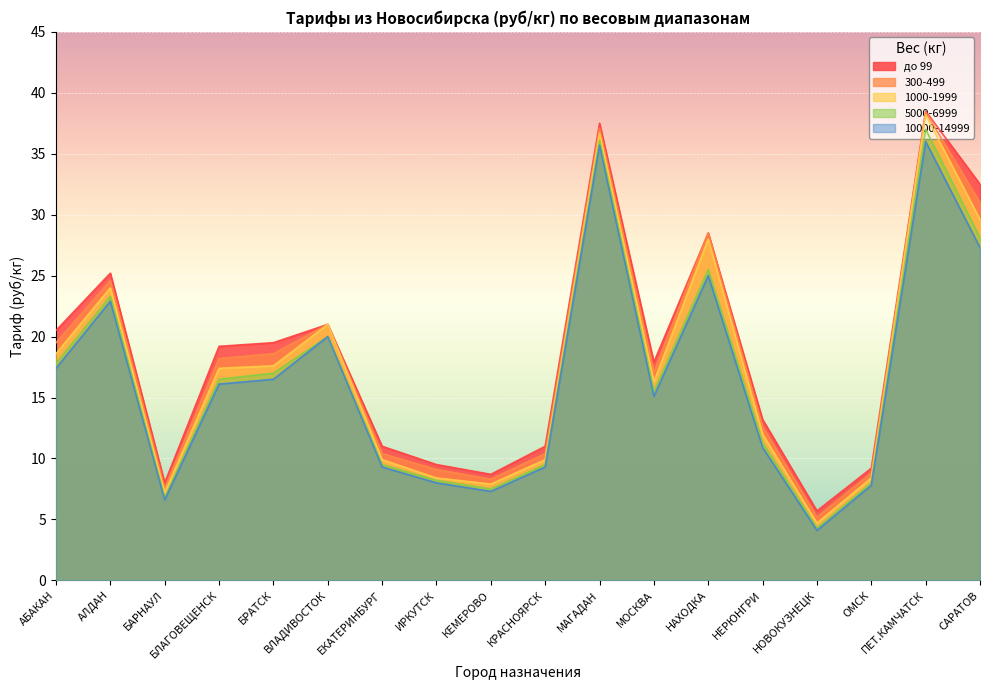

What is the label of the 10th point from the right?

КЕМЕРОВО